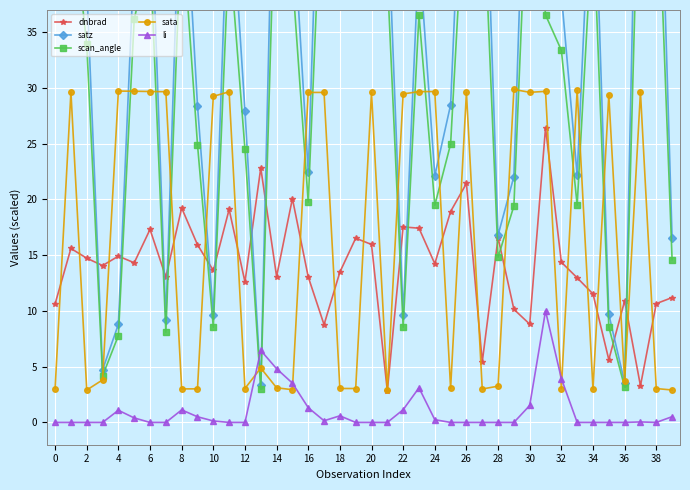

What is the greatest value displayed?

69.5